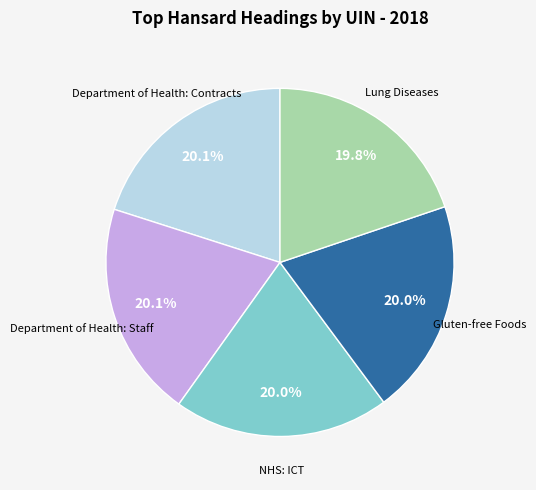

Does any single category account for the majority?

No